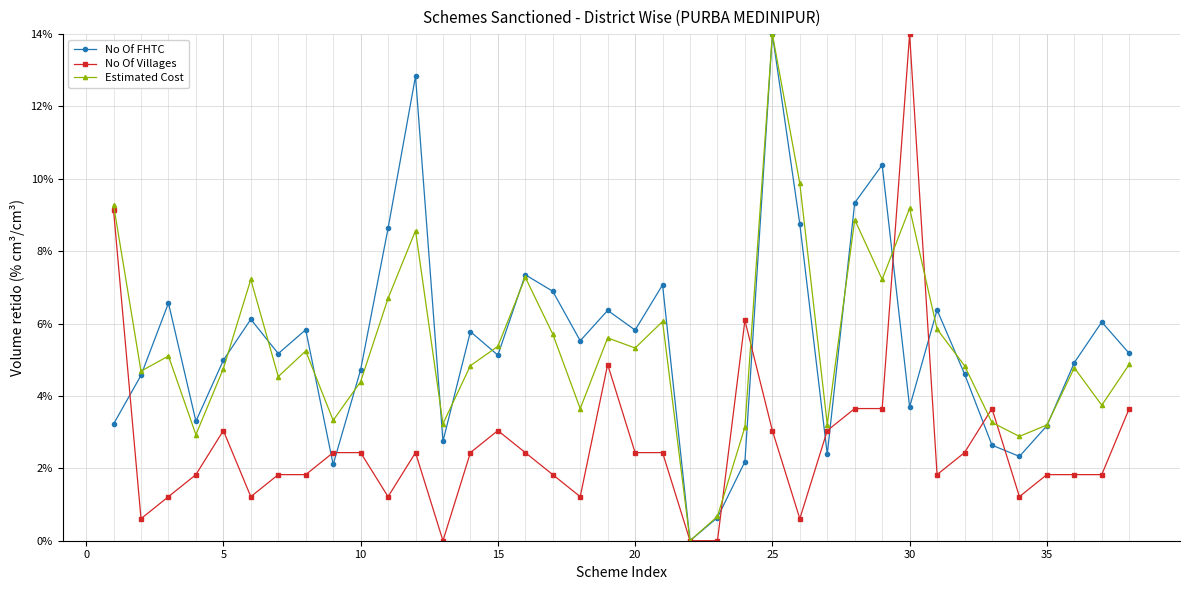

What is the difference between the maximum and minimum values in the Estimated Cost series?

14.0